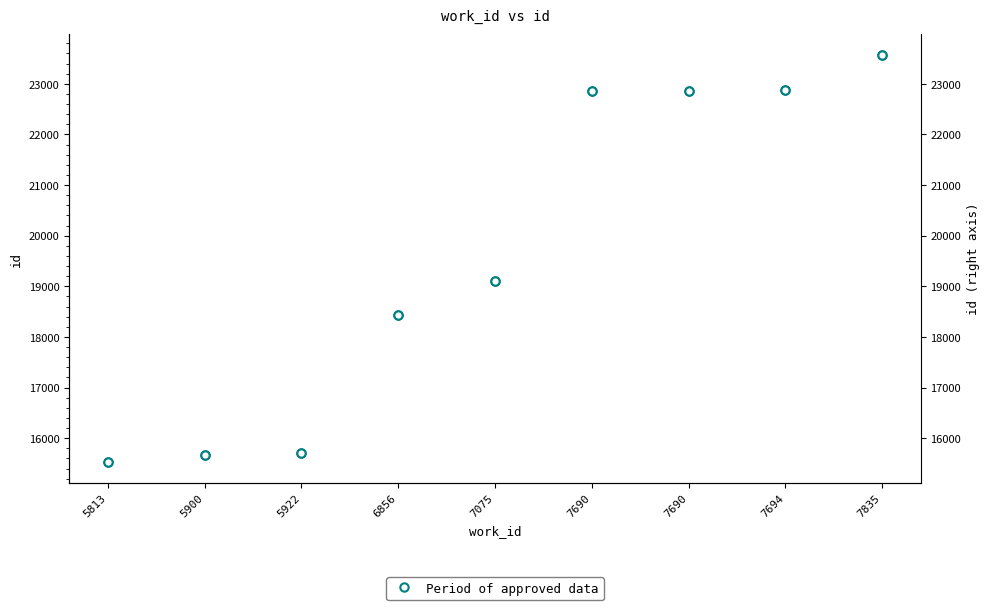

List the labels in order of value, smallest first.

5813, 5900, 5922, 6856, 7075, 7690, 7690, 7694, 7835